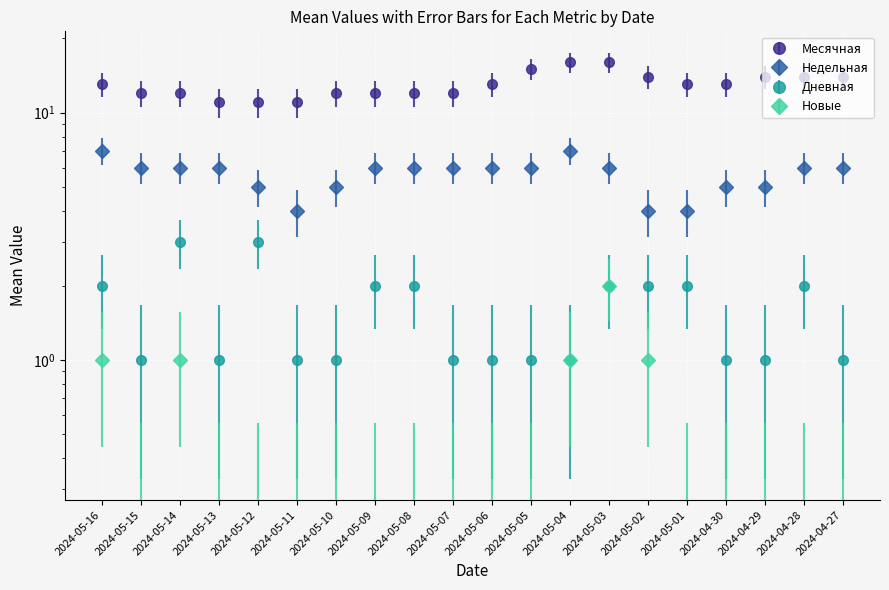

The value of Месячная at 2024-05-15 is 12. True or false?

True